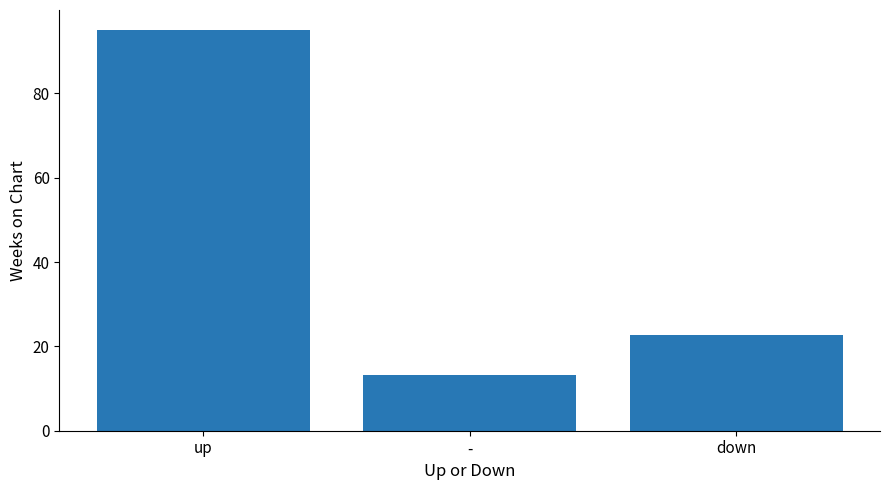

Read the value at -.

13.2